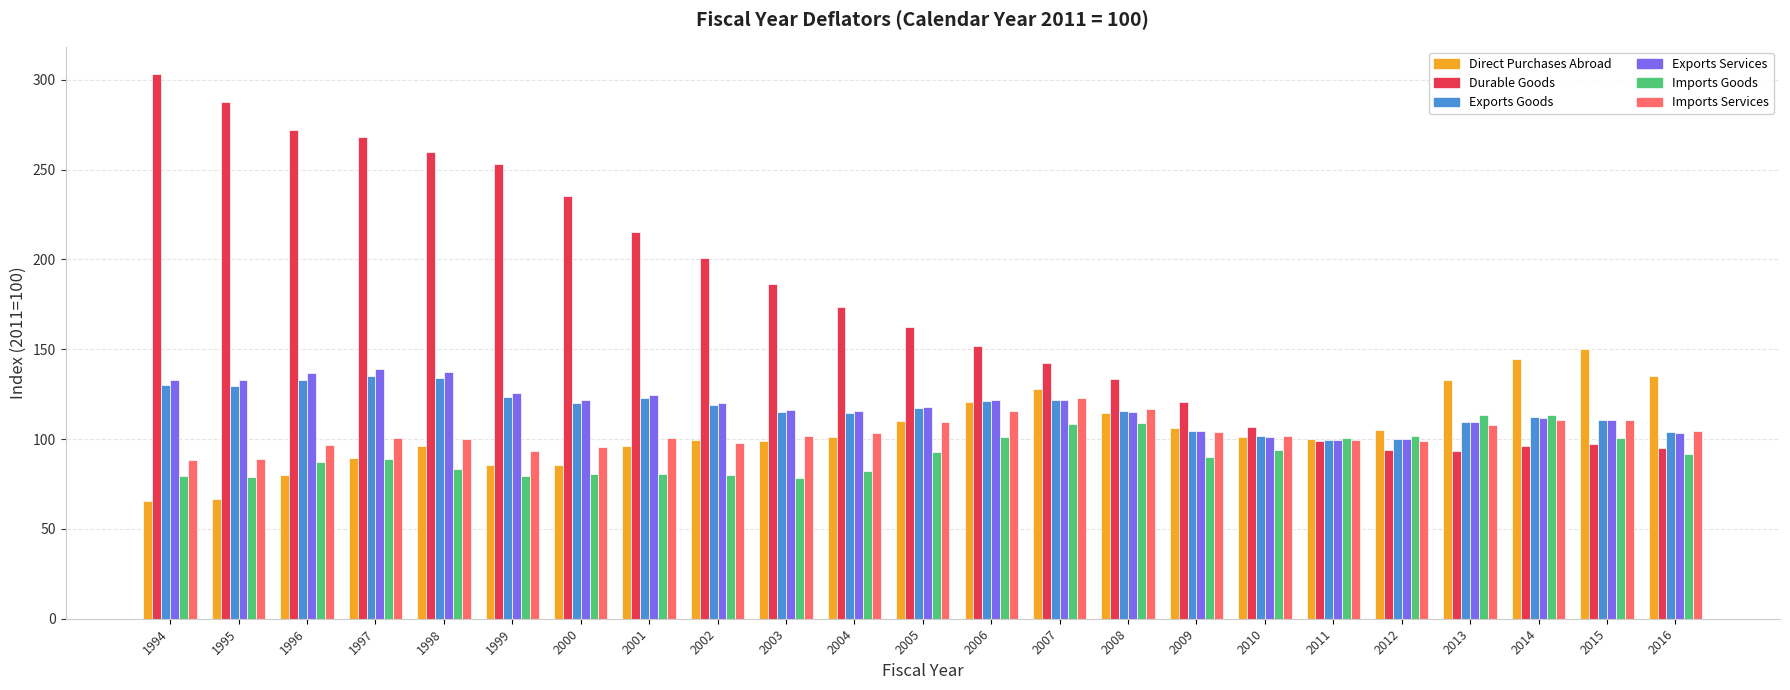

What is the maximum value shown in the chart?

303.3